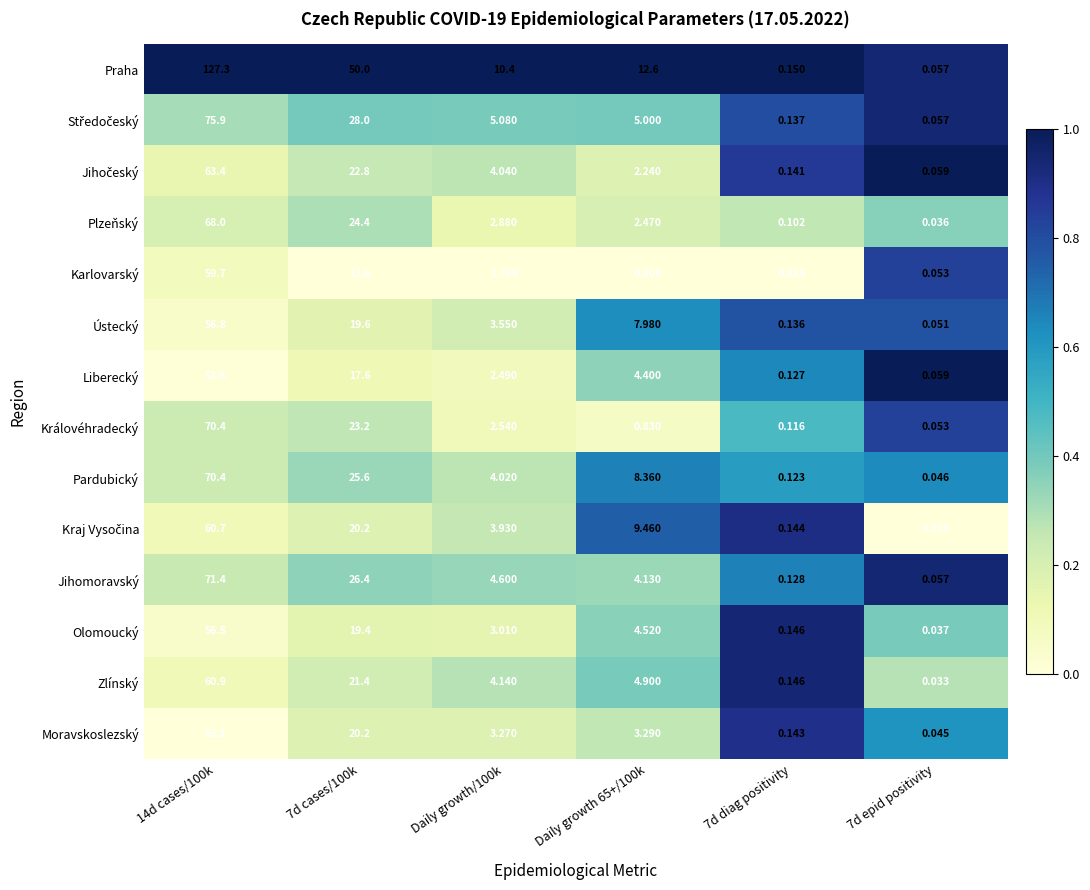

Which series has the largest total across all categories?

Praha